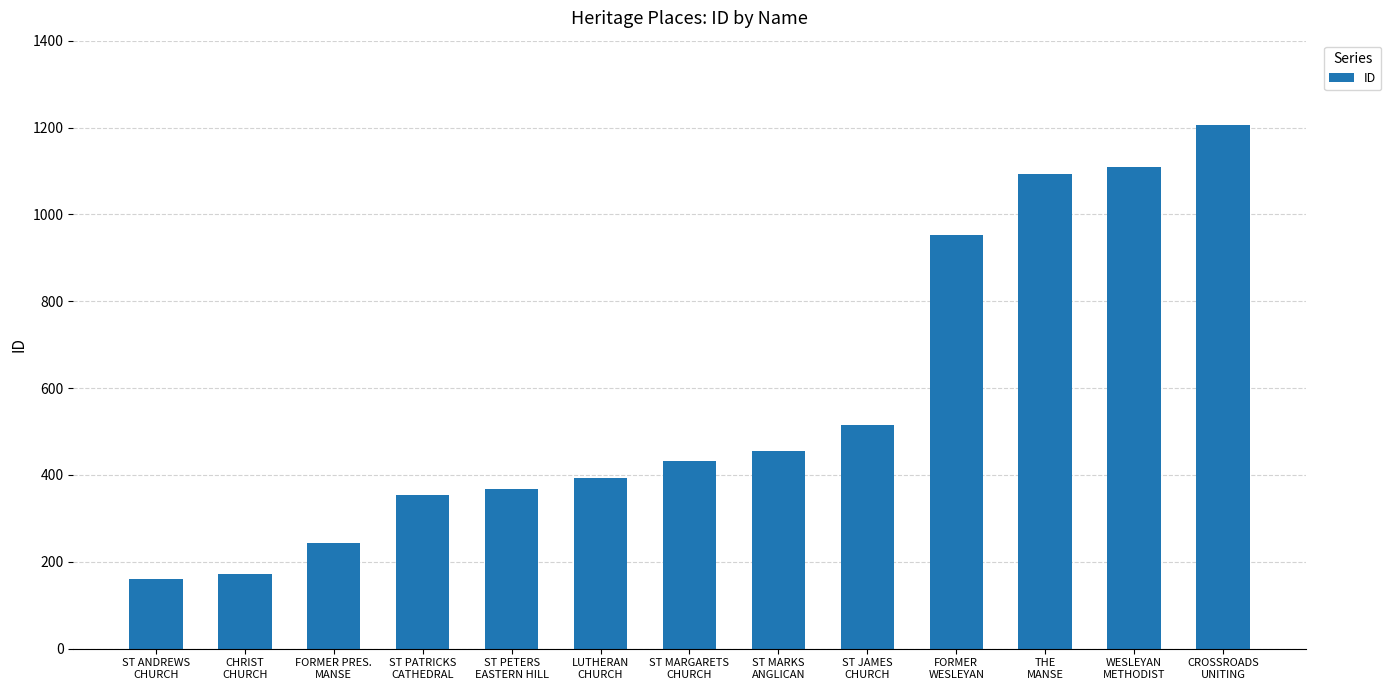

What position from the left is ST JAMES
CHURCH?

9